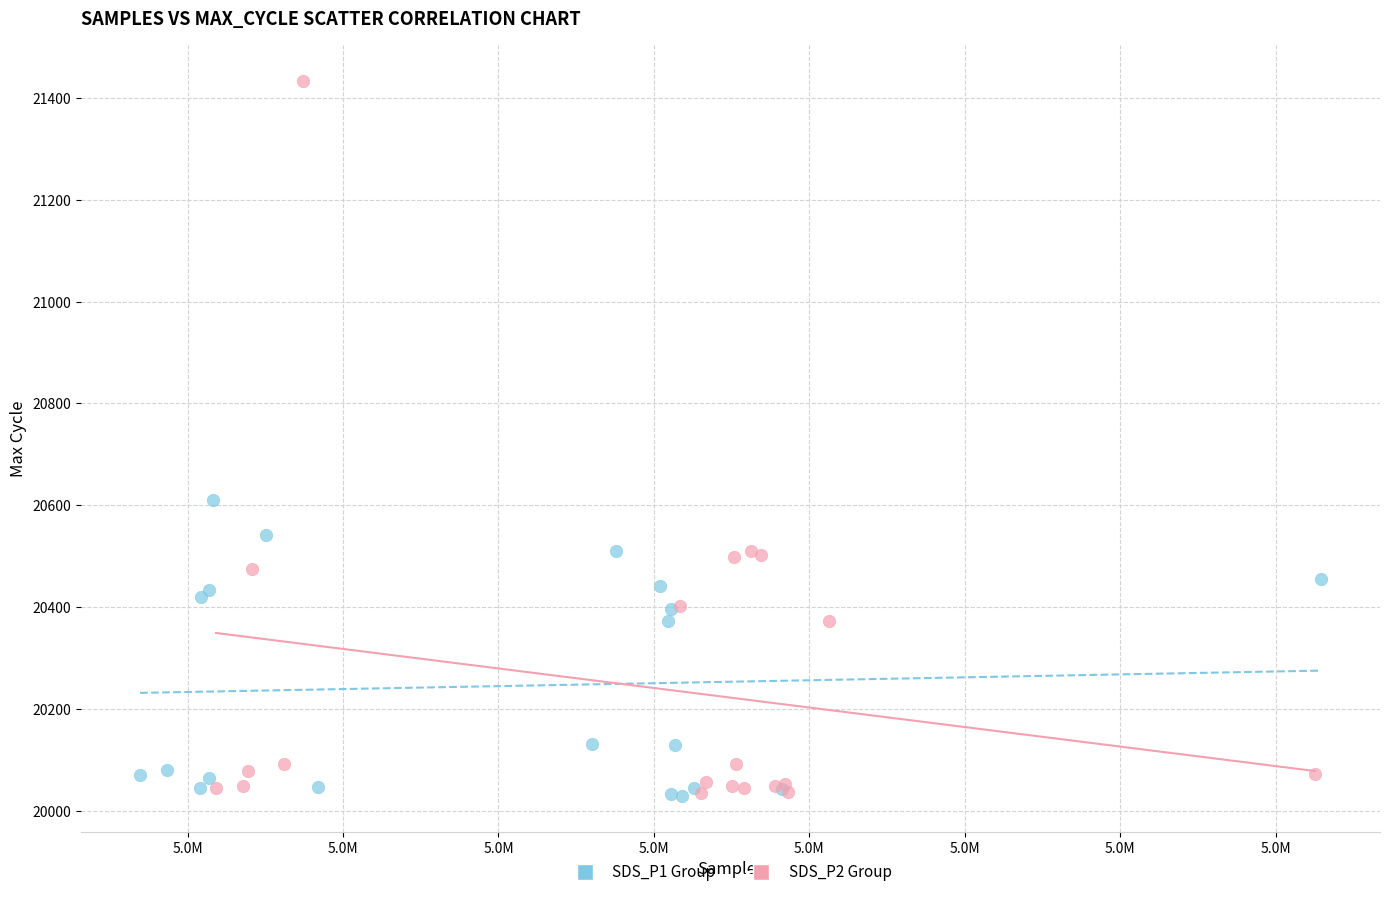

Which series has the largest Y range (max minus min)?

SDS_P2 Group